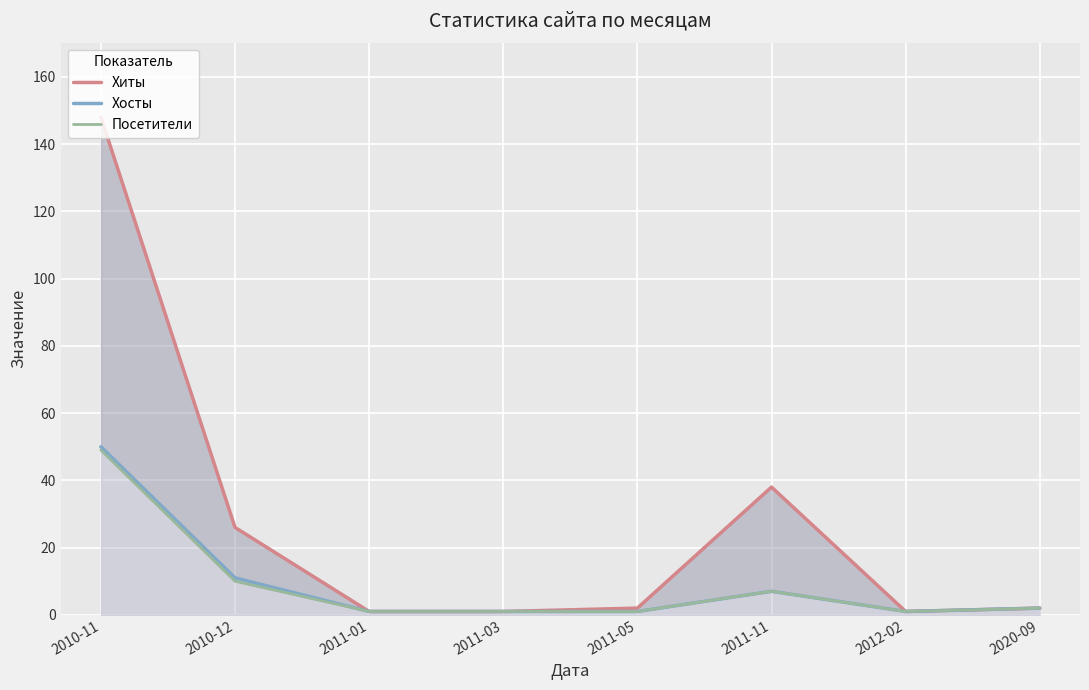

What is the difference between the Хосты values at 2012-02 and 2010-12?

10